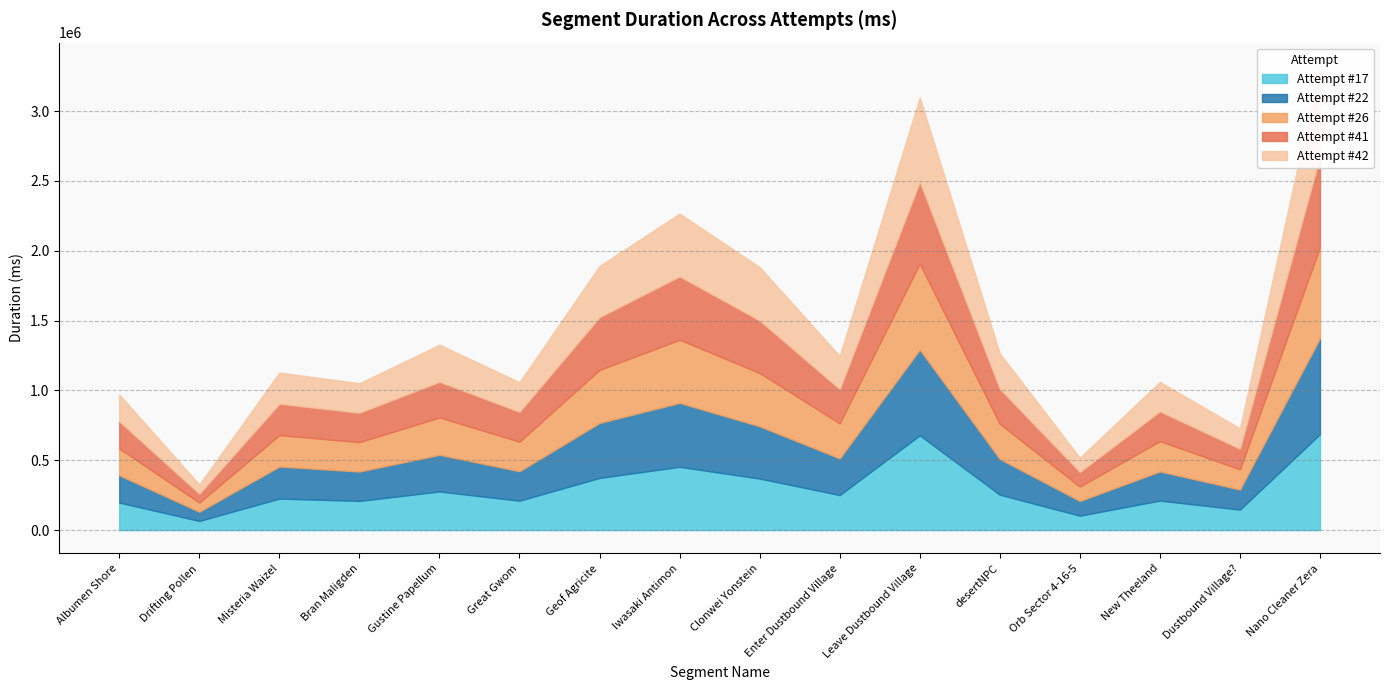

Rank the series at Leave Dustbound Village from highest to lowest value.

Attempt #17, Attempt #26, Attempt #22, Attempt #42, Attempt #41